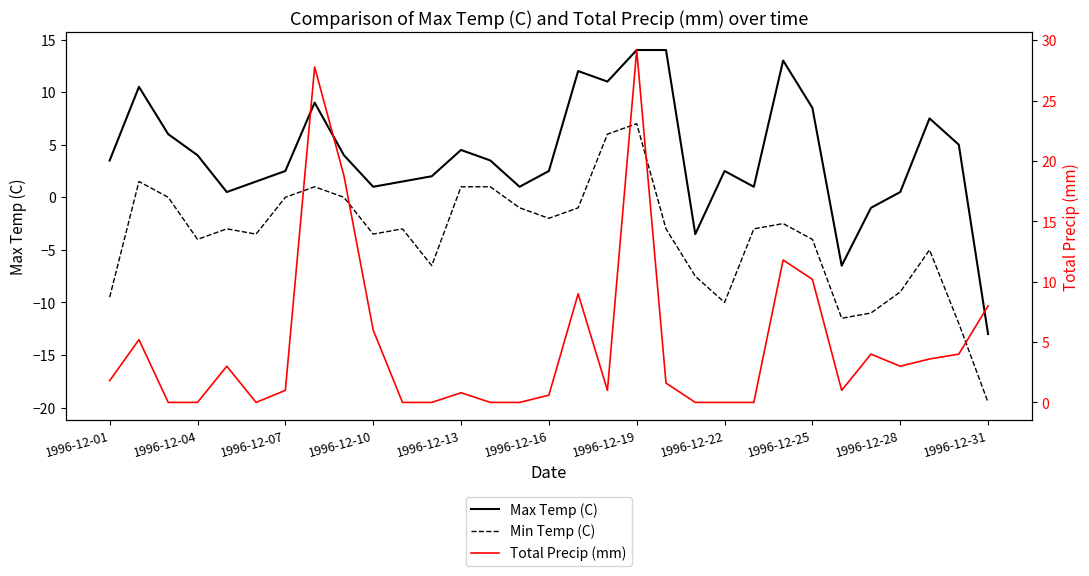

What is the label of the 31st point from the right?

1996-12-01